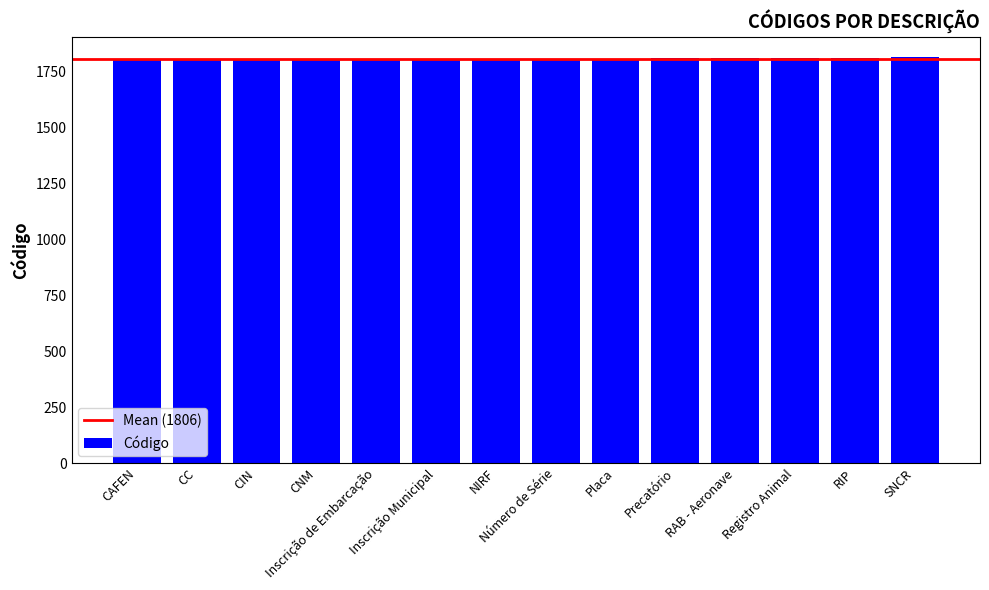

True or false: the data shows 1813 at SNCR.

True